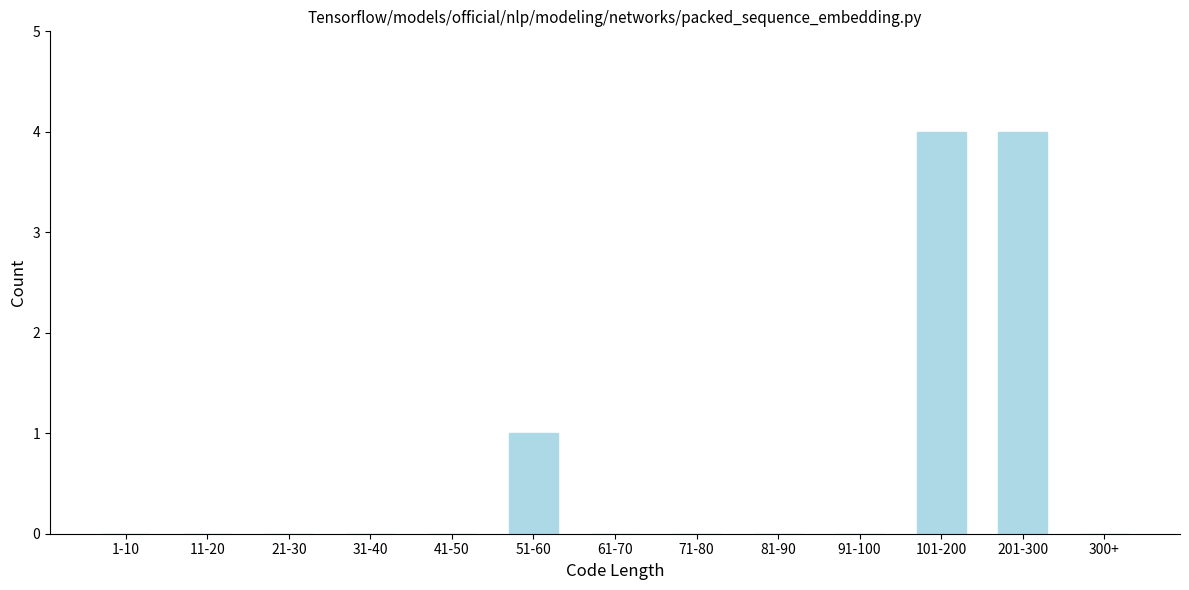

Reading left to right, extract all data points from this chart.

1-10=0	11-20=0	21-30=0	31-40=0	41-50=0	51-60=1	61-70=0	71-80=0	81-90=0	91-100=0	101-200=4	201-300=4	300+=0